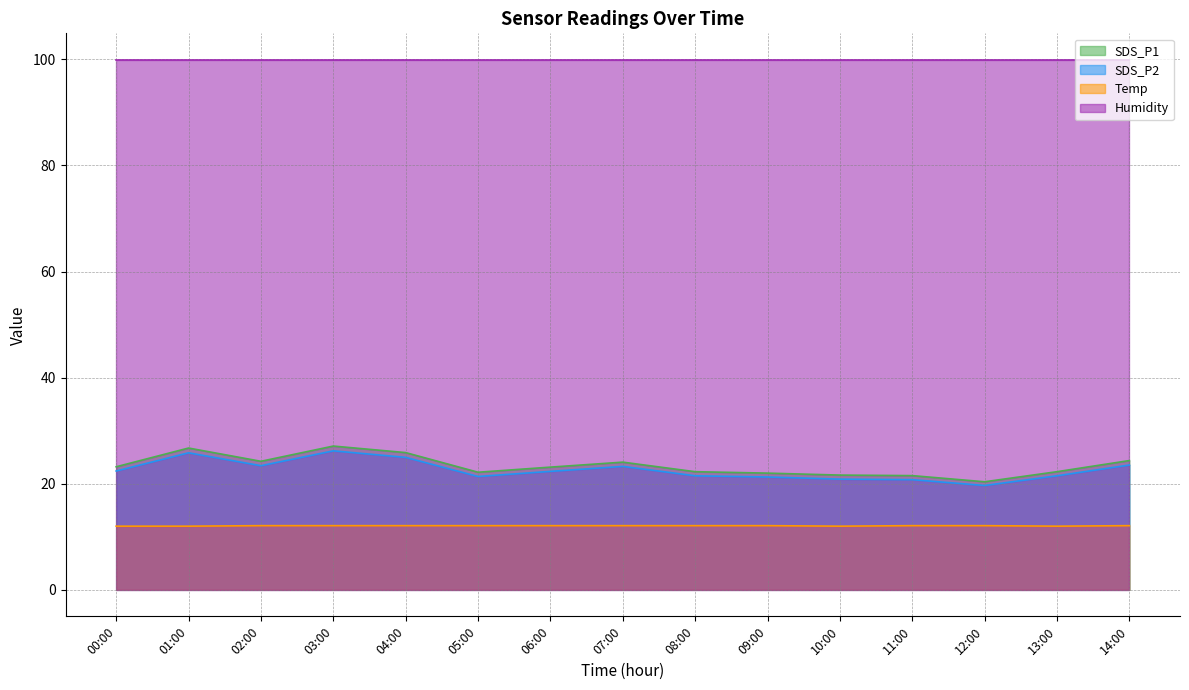

True or false: SDS_P2 has more than 1 points higher than both neighbors.

True